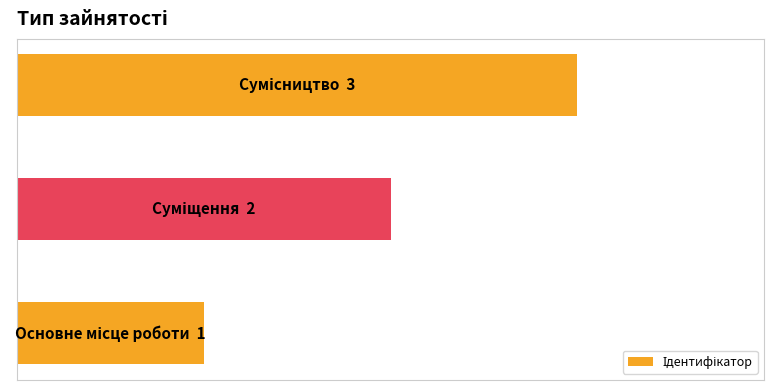

Are the bars horizontal?

Yes